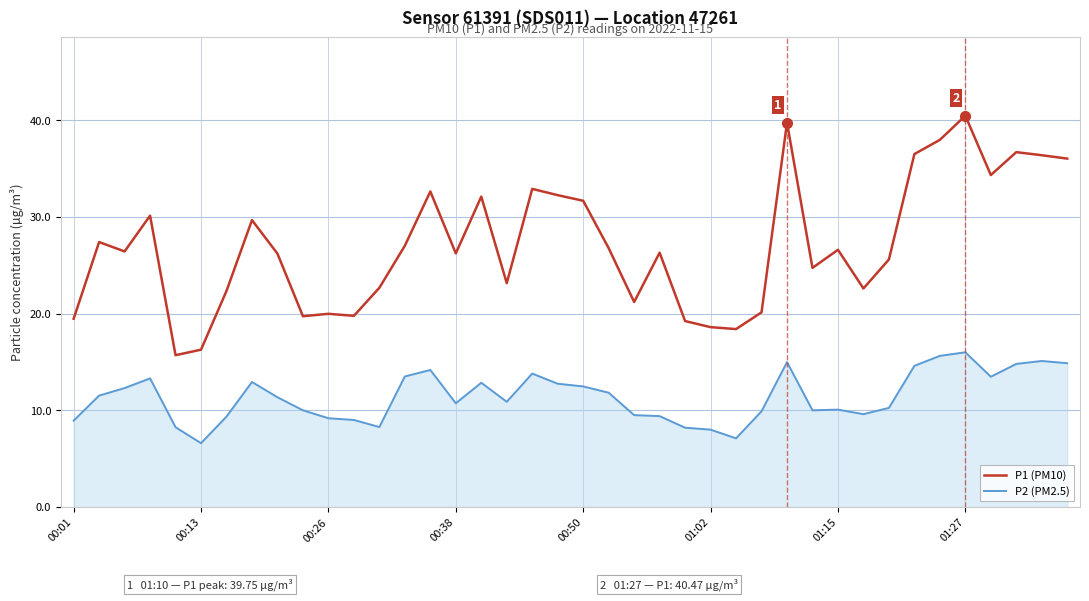

True or false: P2 (PM2.5) and P1 (PM10) cross at least once.

False